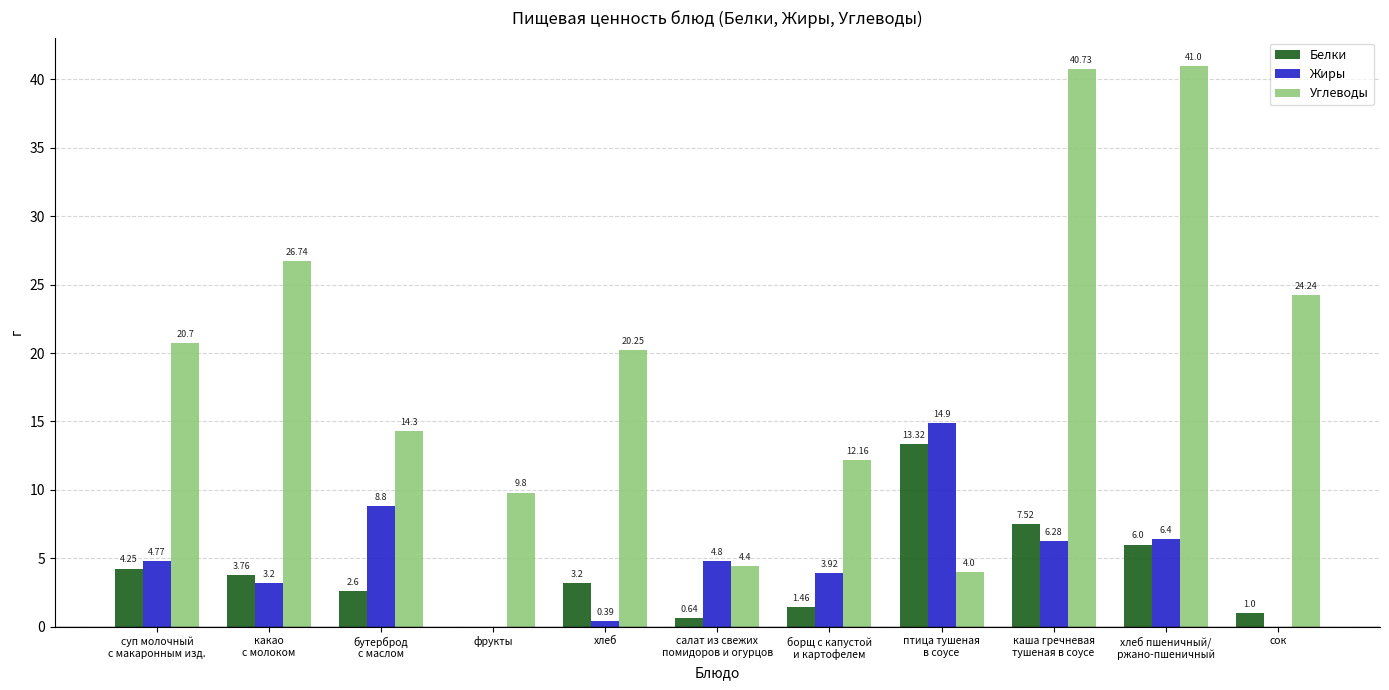

What are all the series names shown in the legend?

Белки, Жиры, Углеводы